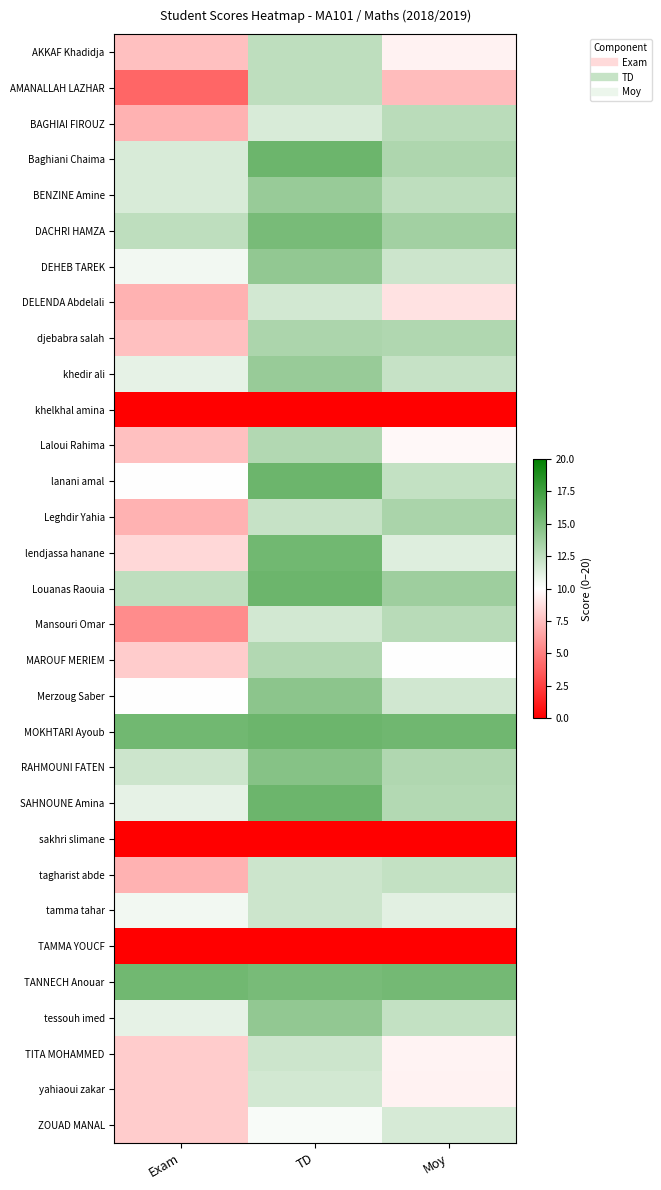

Rank the series at TD from highest to lowest value.

Baghiani Chaima, lanani amal, Louanas Raouia, MOKHTARI Ayoub, SAHNOUNE Amina, lendjassa hanane, DACHRI HAMZA, TANNECH Anouar, RAHMOUNI FATEN, Merzoug Saber, DEHEB TAREK, tessouh imed, BENZINE Amine, khedir ali, djebabra salah, Laloui Rahima, MAROUF MERIEM, AKKAF Khadidja, AMANALLAH LAZHAR, Leghdir Yahia, tagharist abde, tamma tahar, TITA MOHAMMED, DELENDA Abdelali, Mansouri Omar, yahiaoui zakar, BAGHIAI FIROUZ, ZOUAD MANAL, khelkhal amina, sakhri slimane, TAMMA YOUCF